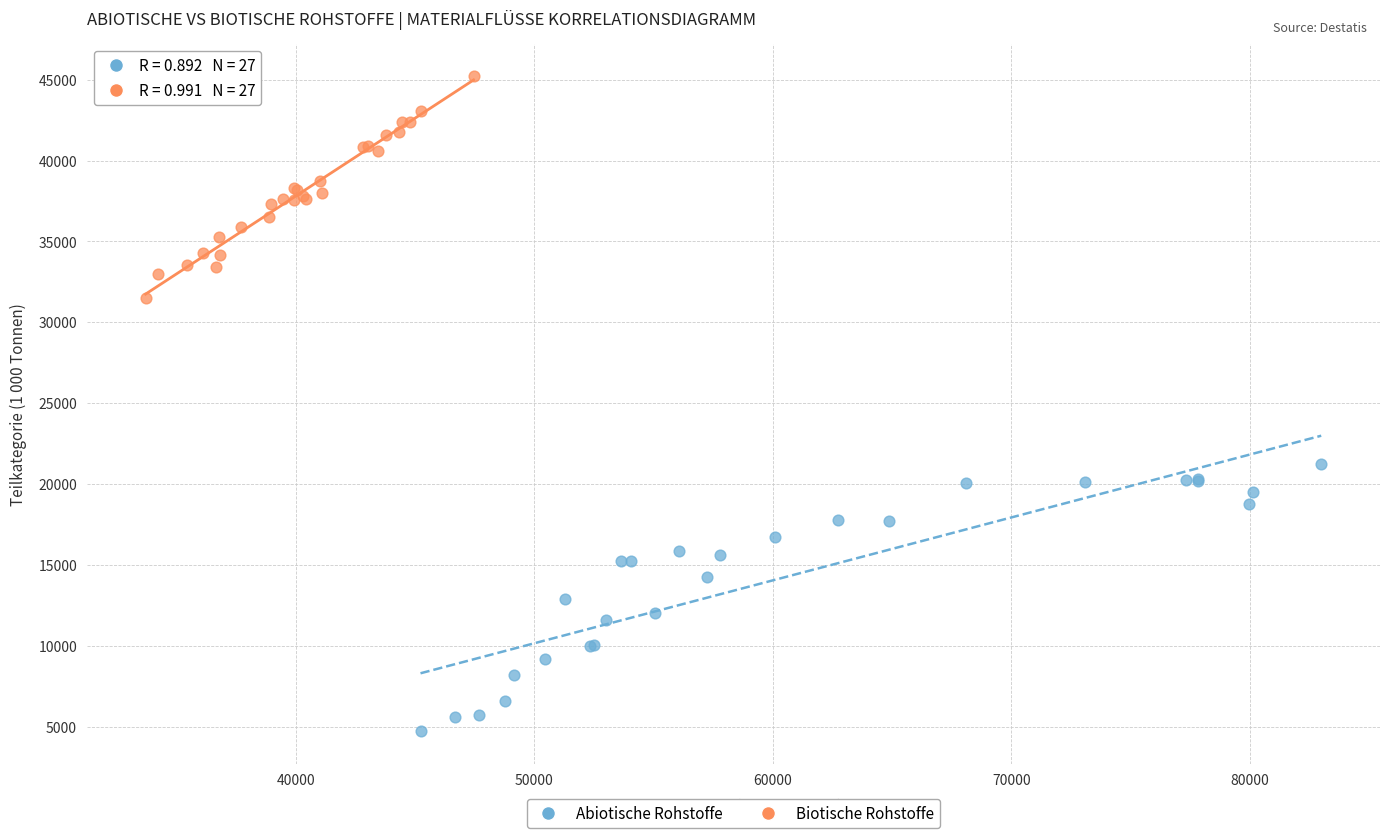

Which series contains the lowest Y value?

Abiotische Rohstoffe